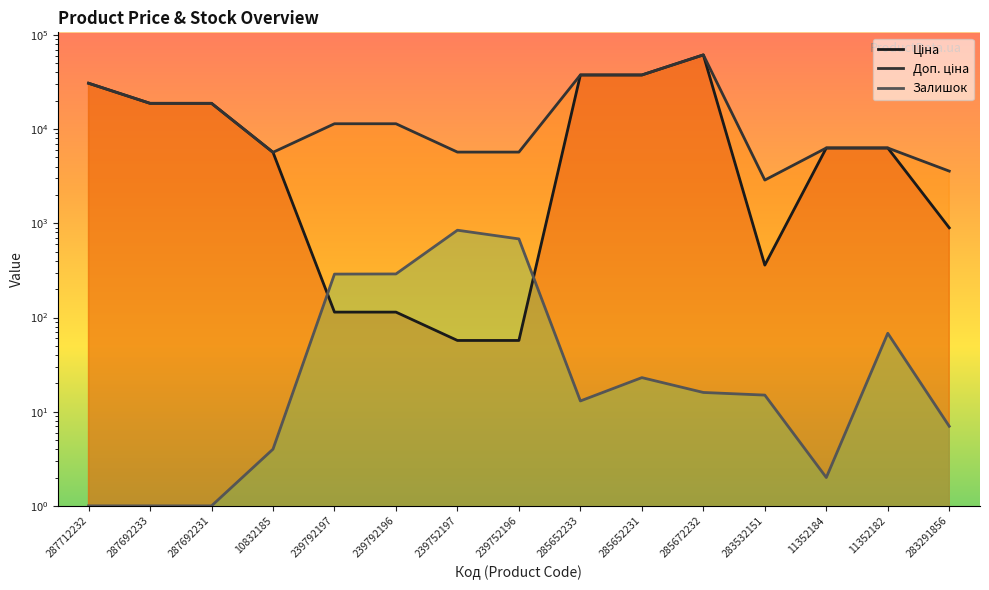

Between 287692231 and 239752196, which is larger?

287692231